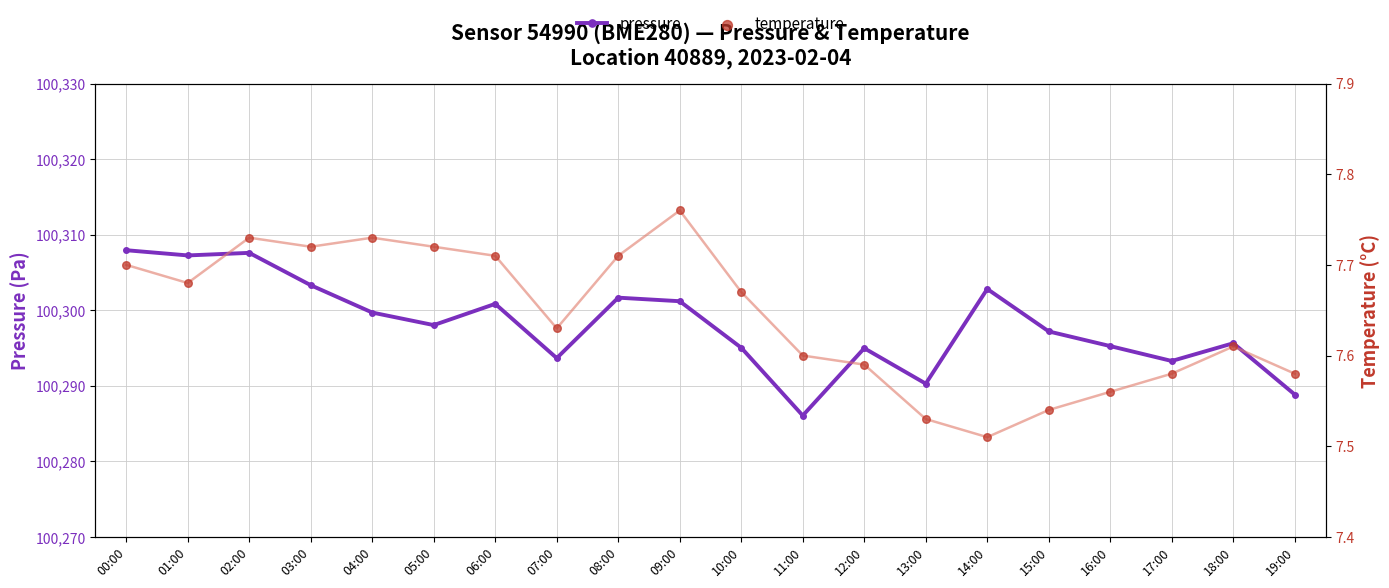

At which category is the sum across all series the highest?

00:00